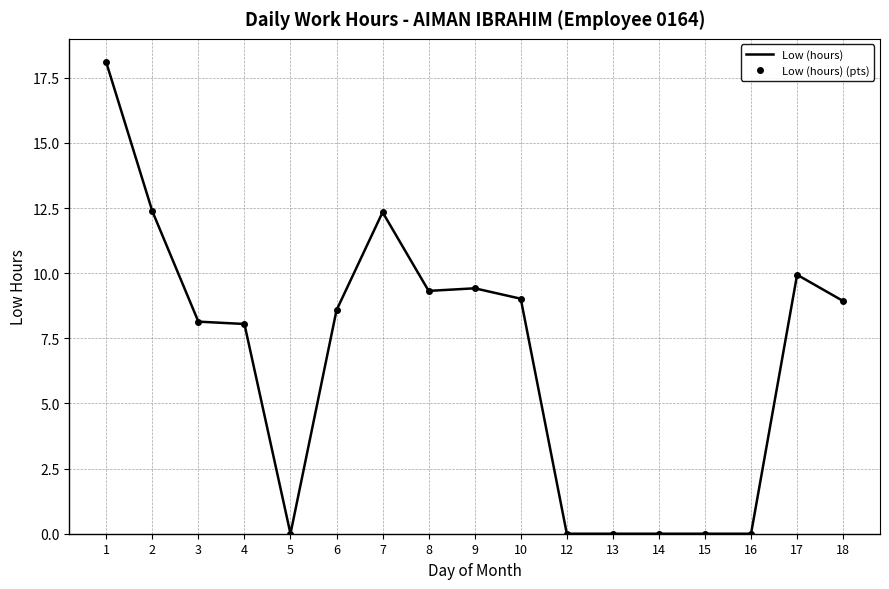

What are all the series names shown in the legend?

Low (hours), Low (hours) (pts)